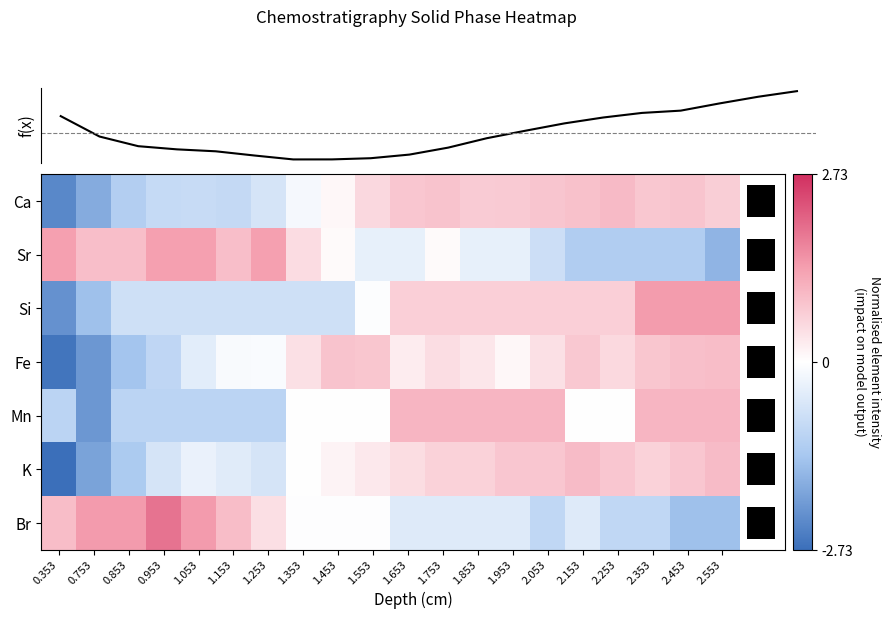

What is the maximum value for Ca?

1.0